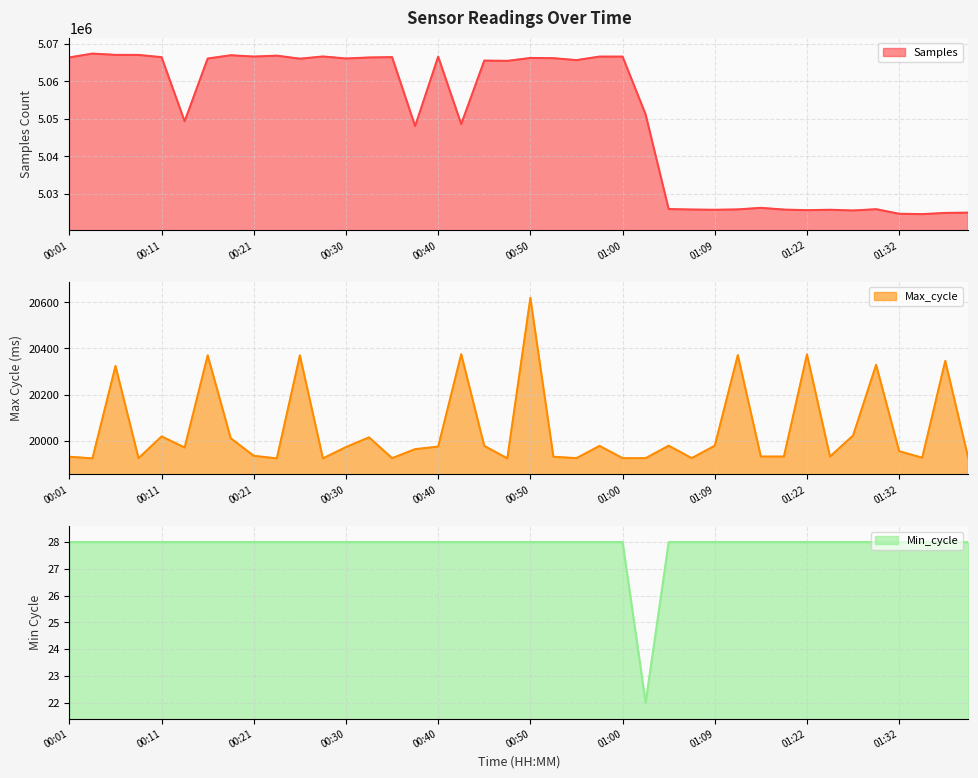

What value does the Samples series have at 01:04, to the nearest 100?

5025900